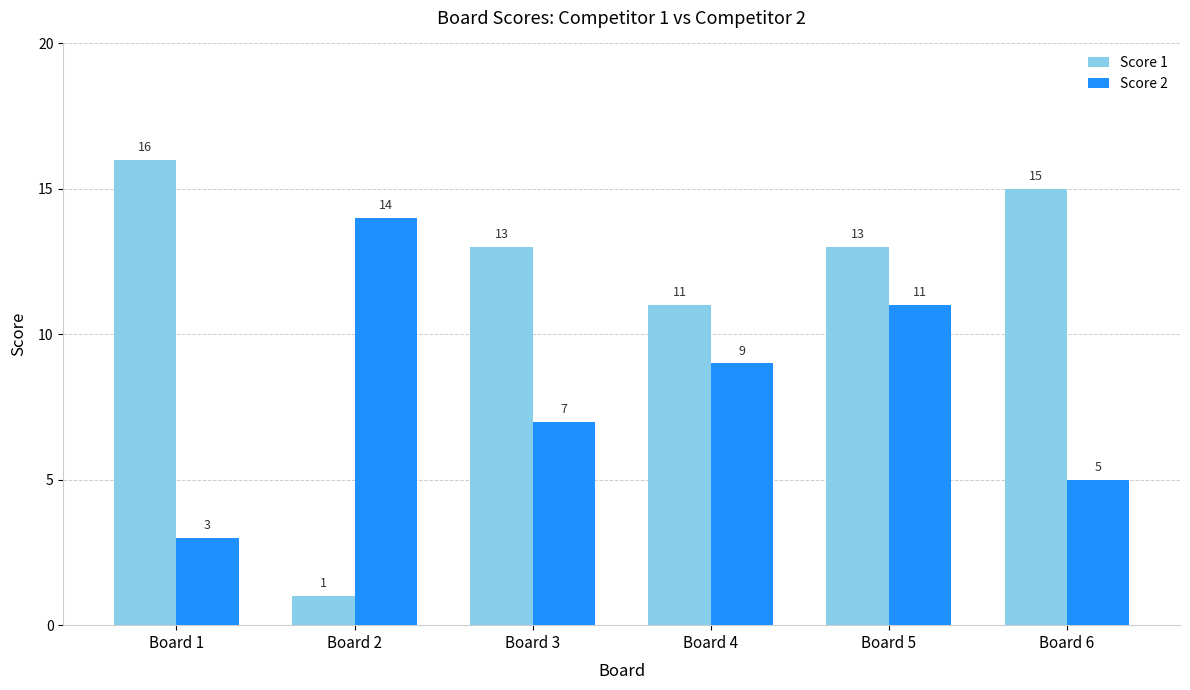

Are the bars horizontal?

No